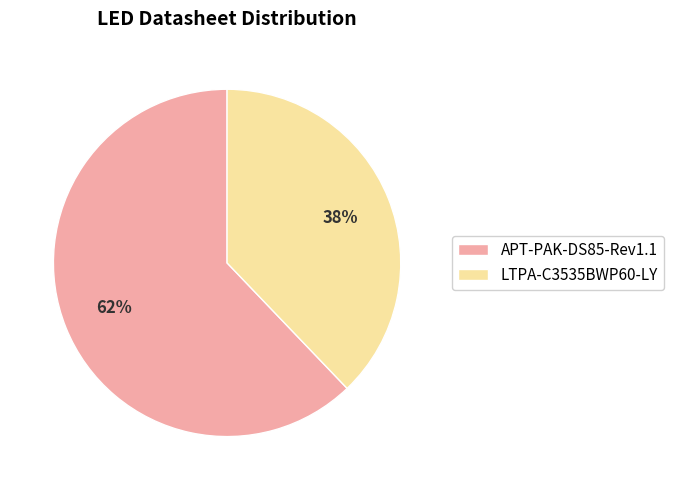

What is the smallest slice in the pie chart?

LTPA-C3535BWP60-LY